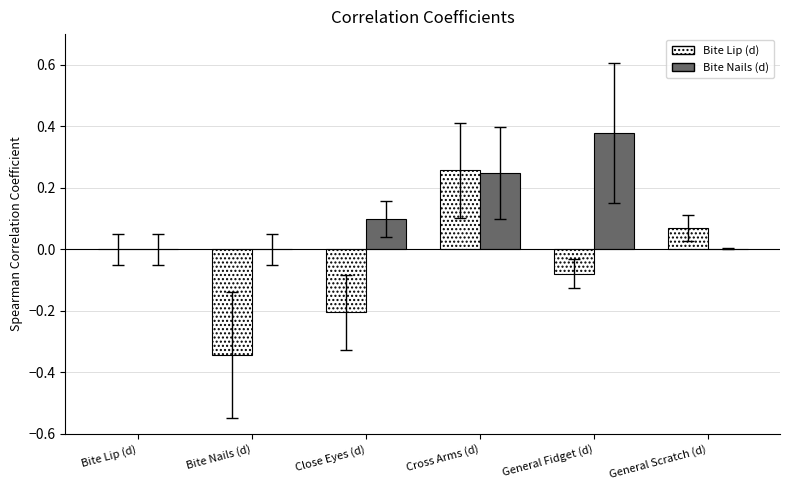

Which series has the largest total across all categories?

Bite Nails (d)